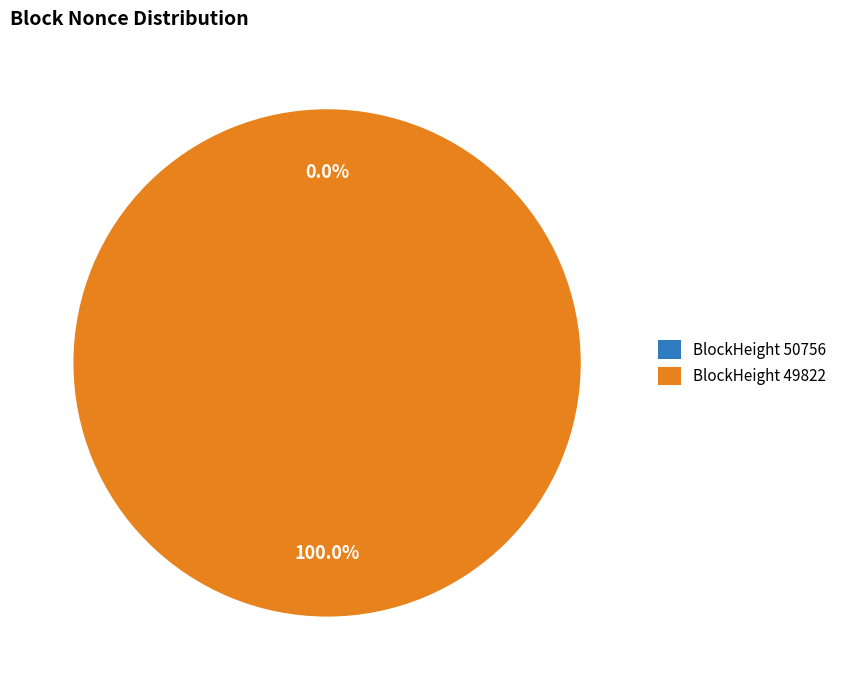

Which category has the biggest portion of the pie?

49822